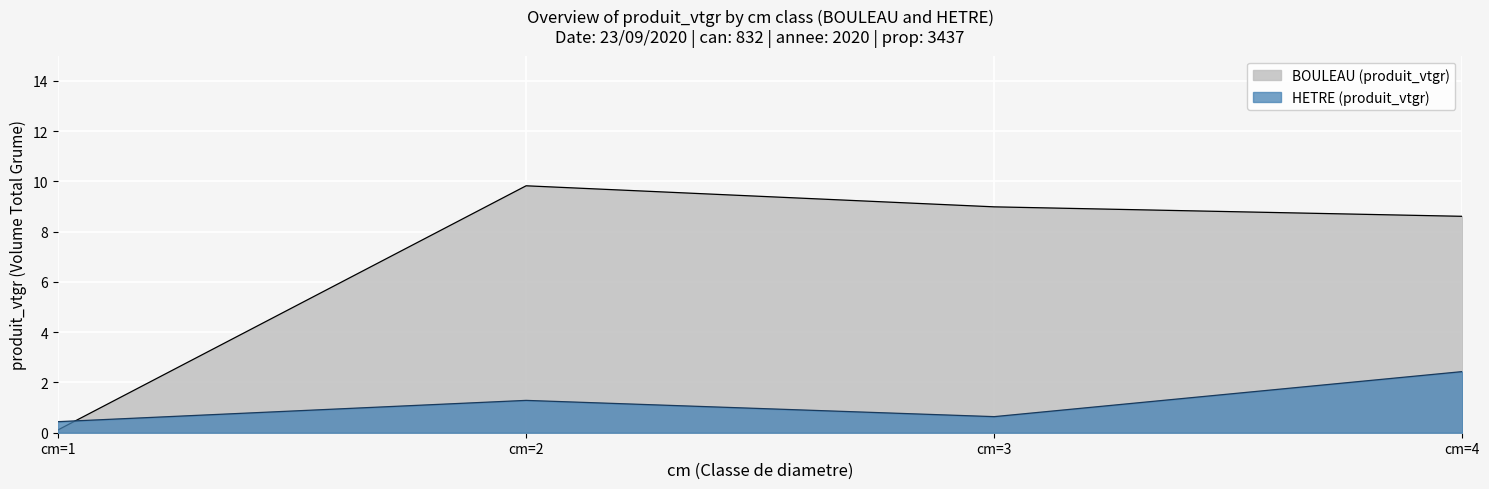

Reading left to right, transcribe all the data shown in this chart.

produit_vtgr_BOULEAU: 0.1	9.8	9.0	8.6
produit_vtgr_HETRE: 0.4	1.3	0.6	2.4